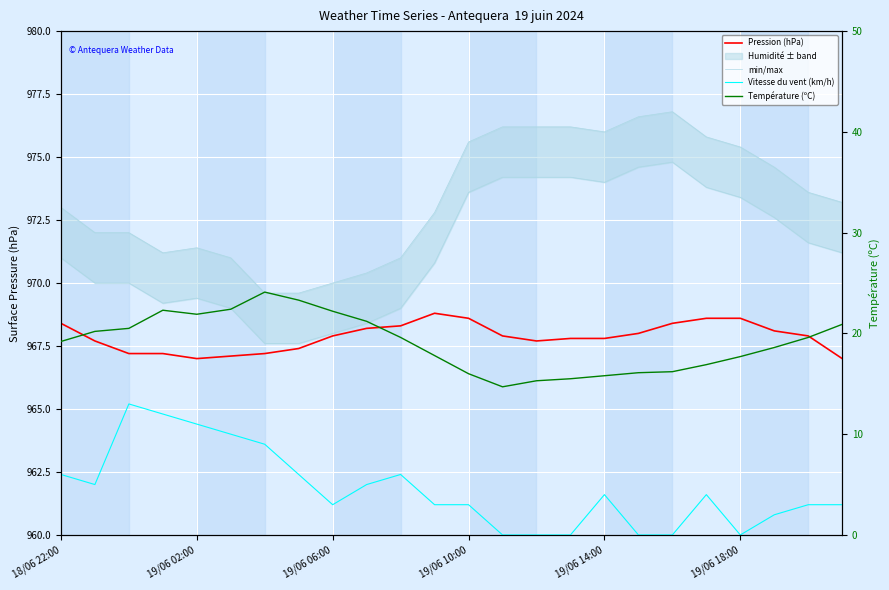

True or false: Température (ºC) has a value of 36.6 at 19/06 02:00.

False